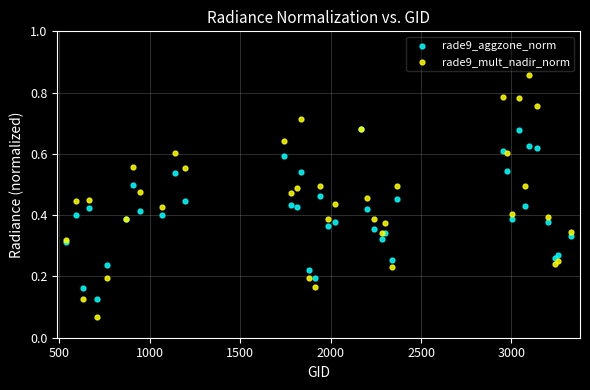

Which series reaches the minimum Y coordinate?

rade9_mult_nadir_norm